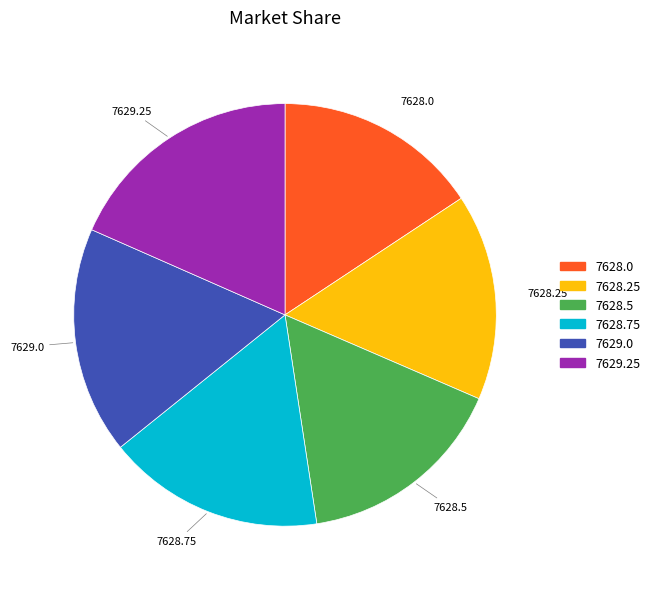

Is the sum of 7629.25 and 7629.0 greater than half?

No